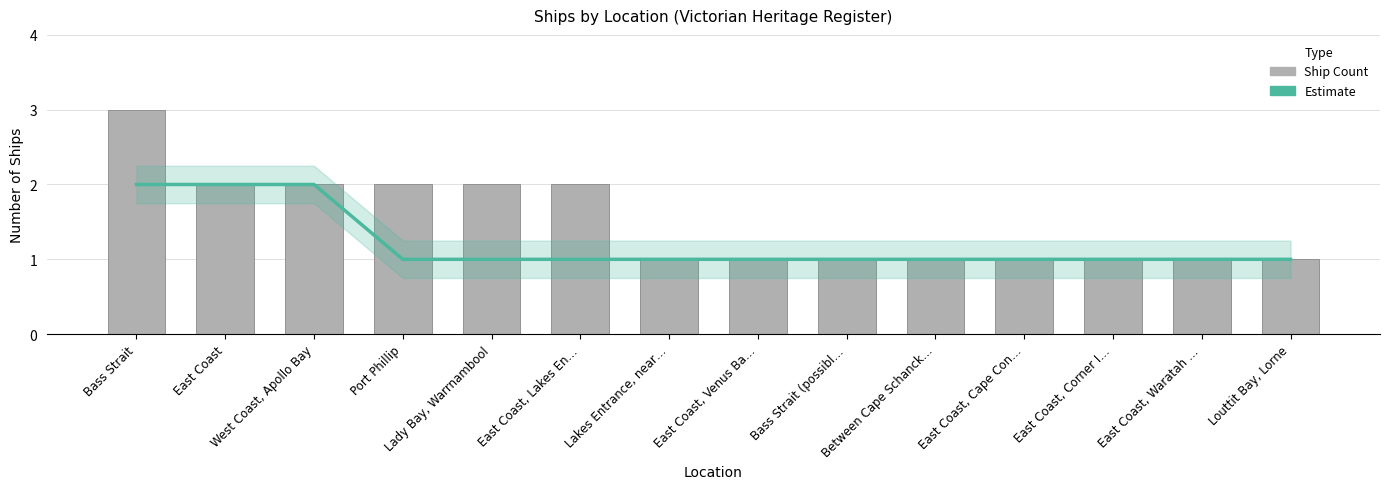

Which series changed the most between Lakes Entrance, near… and East Coast, Waratah …?

Estimate